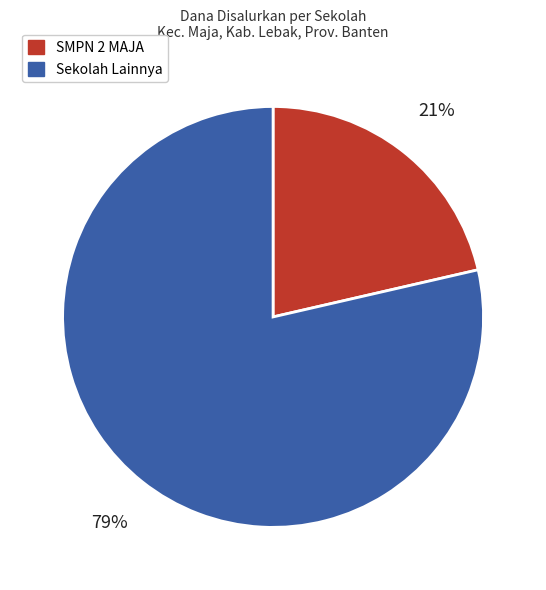

Does any single category account for the majority?

Yes